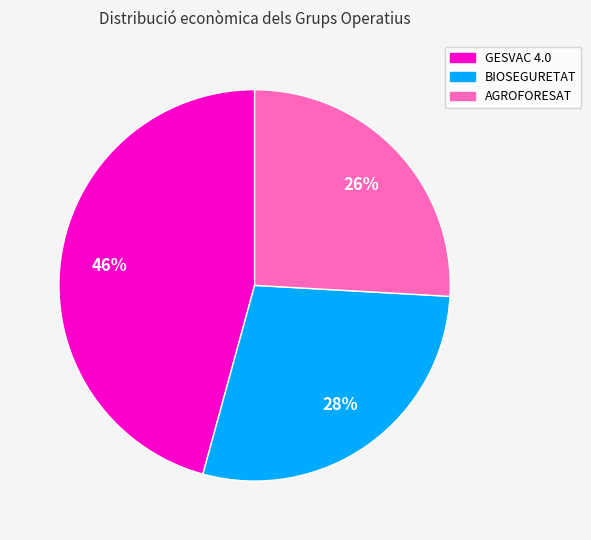

Does BIOSEGURETAT account for over 50% of the chart?

No